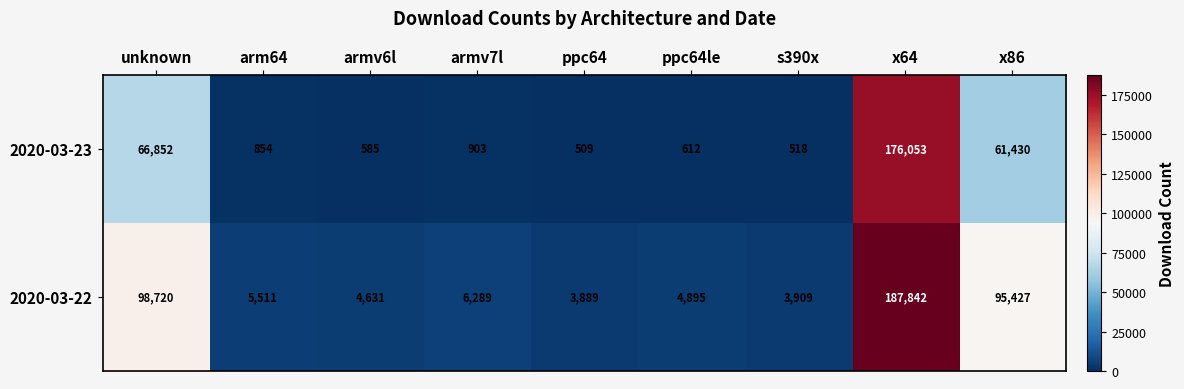

What is the total value across all series at unknown?

165572